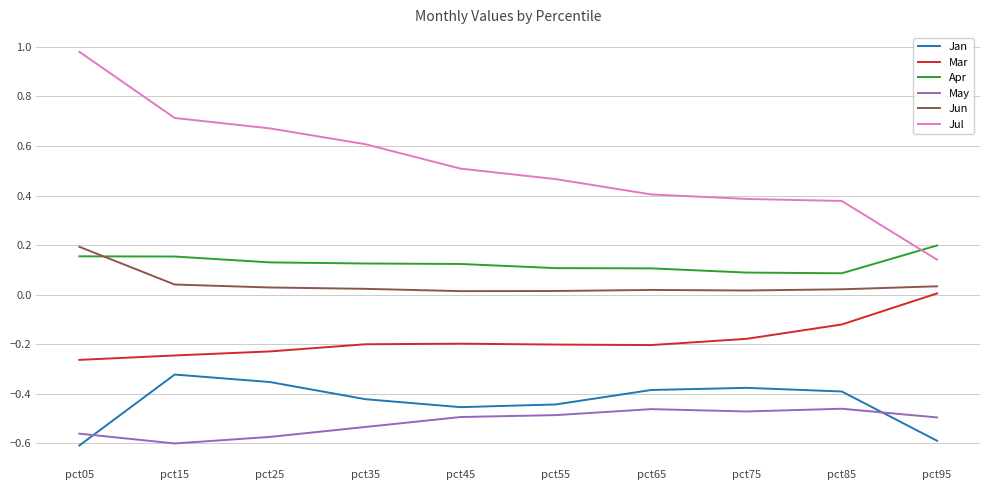

At which category is the sum across all series the highest?

pct05